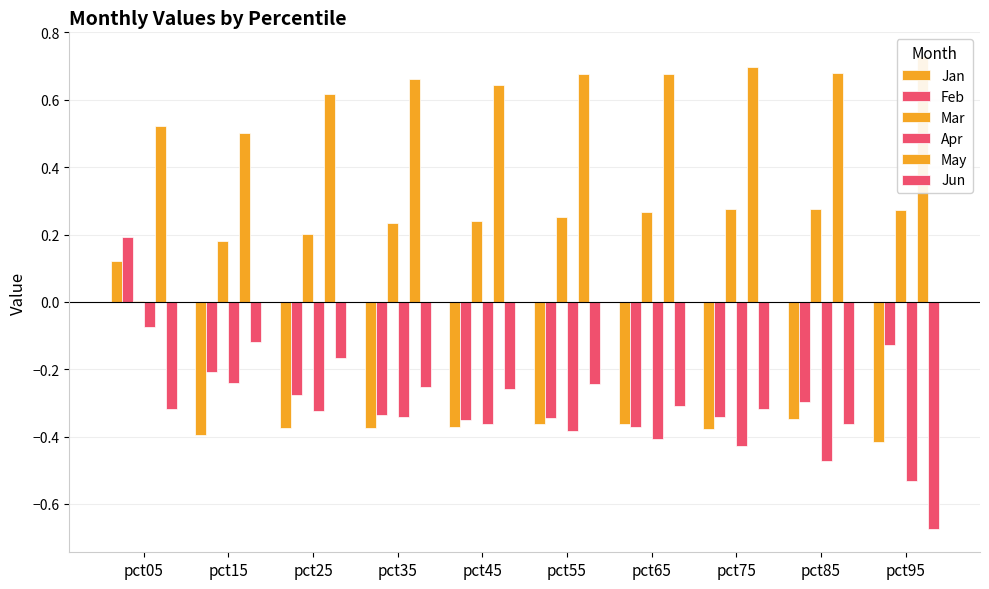

What is the highest value of the Feb series?

0.2